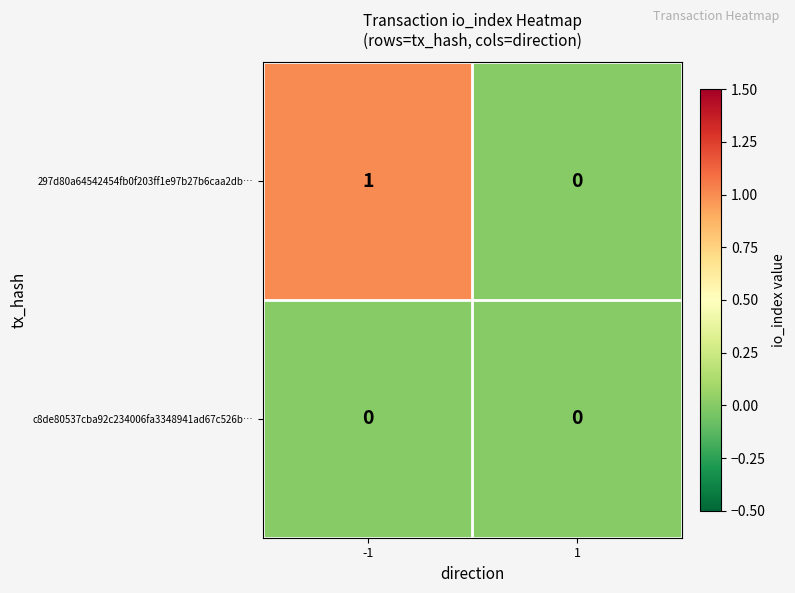

What is the total value across all series at -1?

1